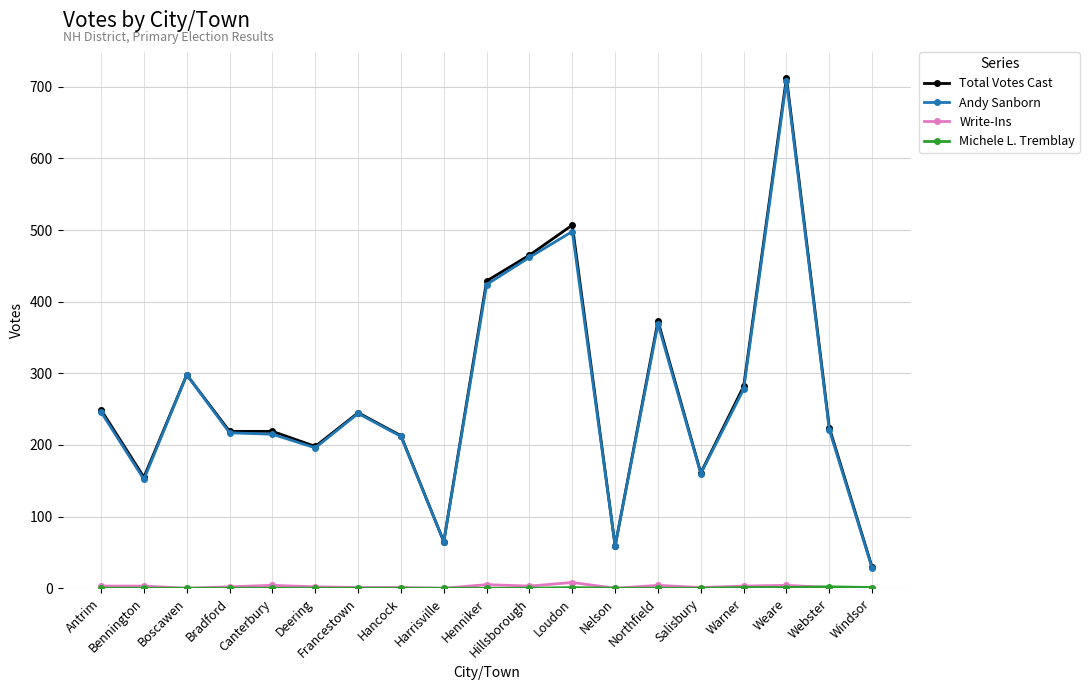

At which category is the sum across all series the highest?

Weare